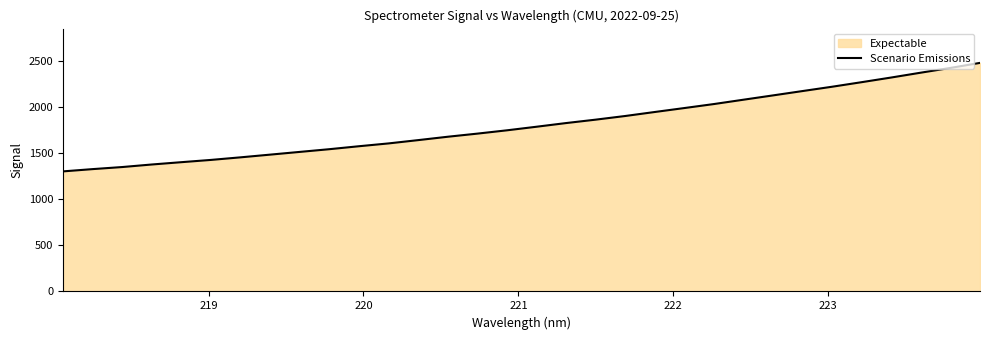

What is the difference between the maximum and minimum values?

1178.4